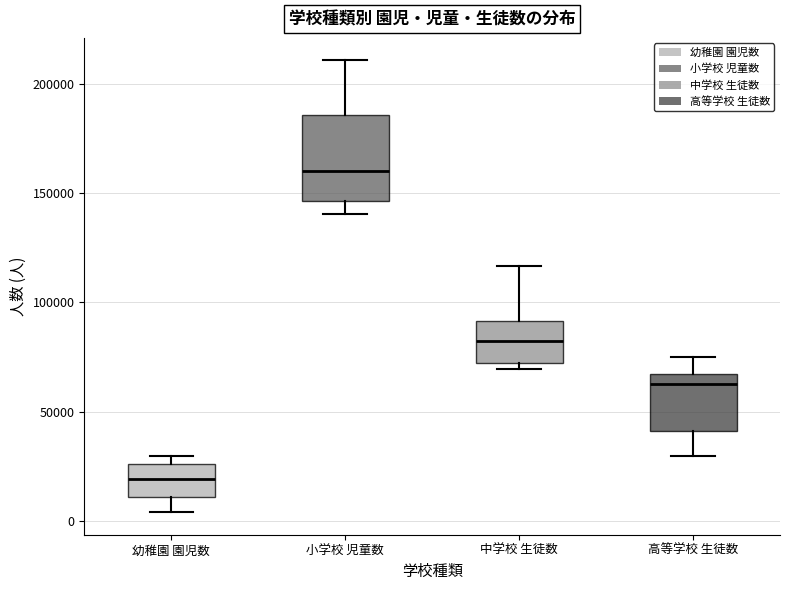

Comparing the boxes themselves (not the whiskers), which one is the tallest?

小学校 児童数